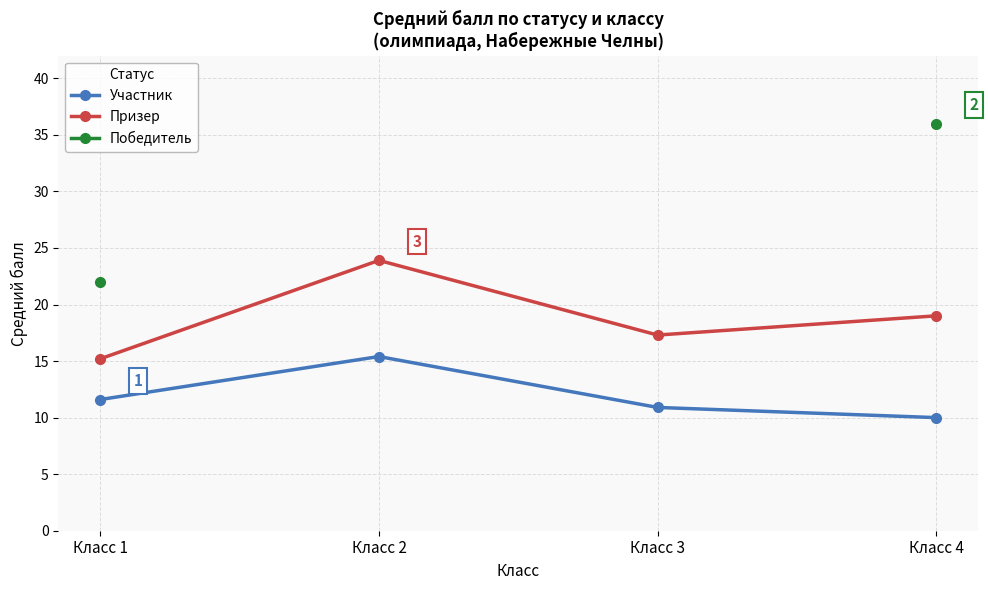

What is the highest value of the Участник series?

15.4